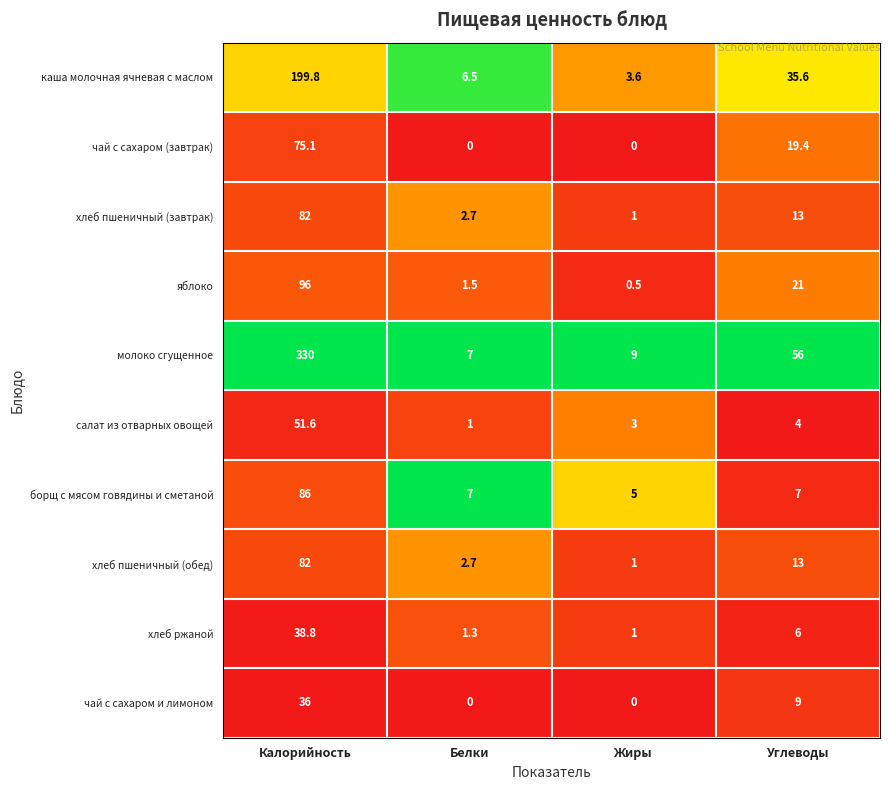

At which label does хлеб ржаной first exceed 6?

Калорийность